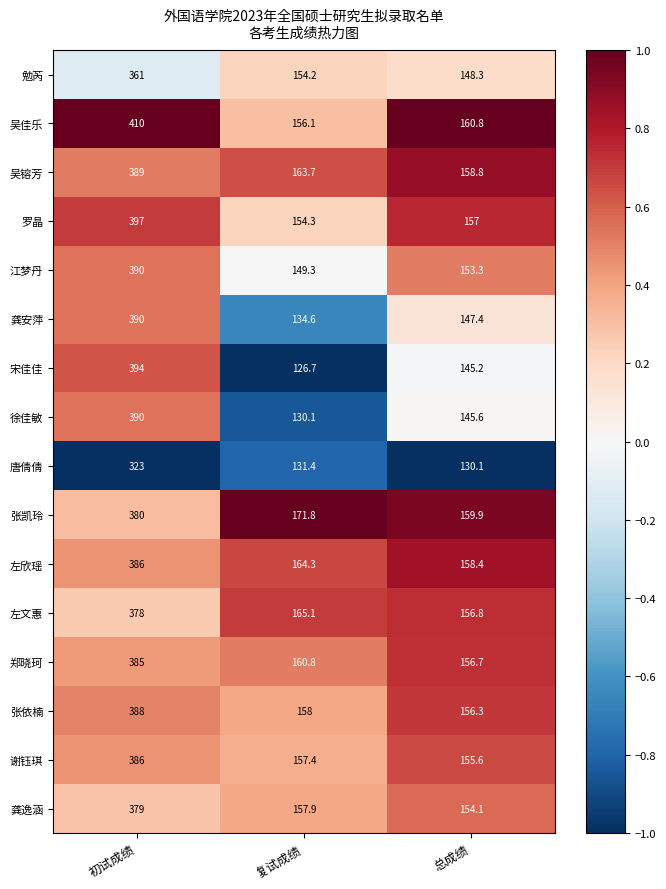

What is the minimum value for 吴佳乐?

156.1